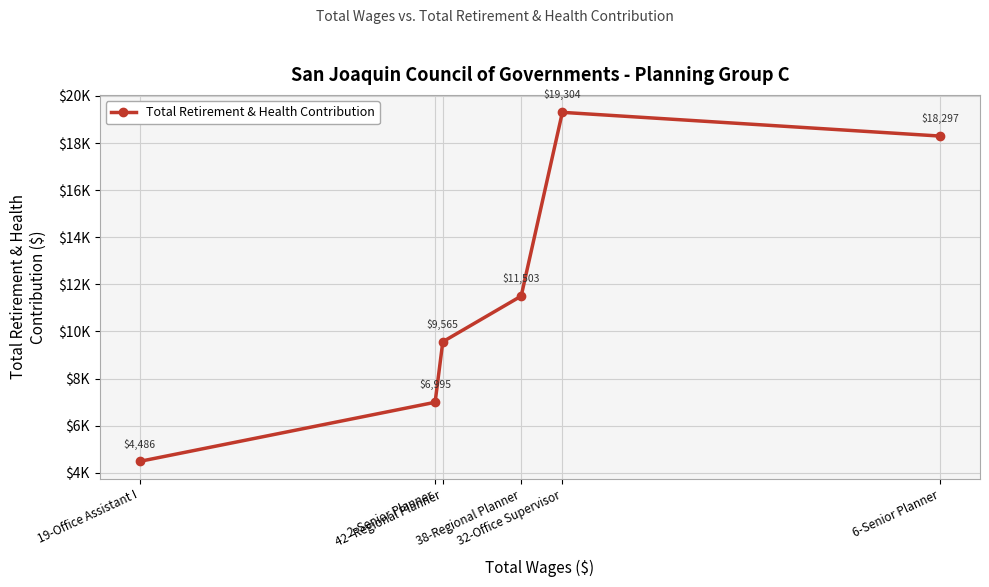

Rank the categories by value from highest to lowest.

32-Office Supervisor, 6-Senior Planner, 38-Regional Planner, 42- Regional Planner, 2-Senior Planner, 19-Office Assistant I